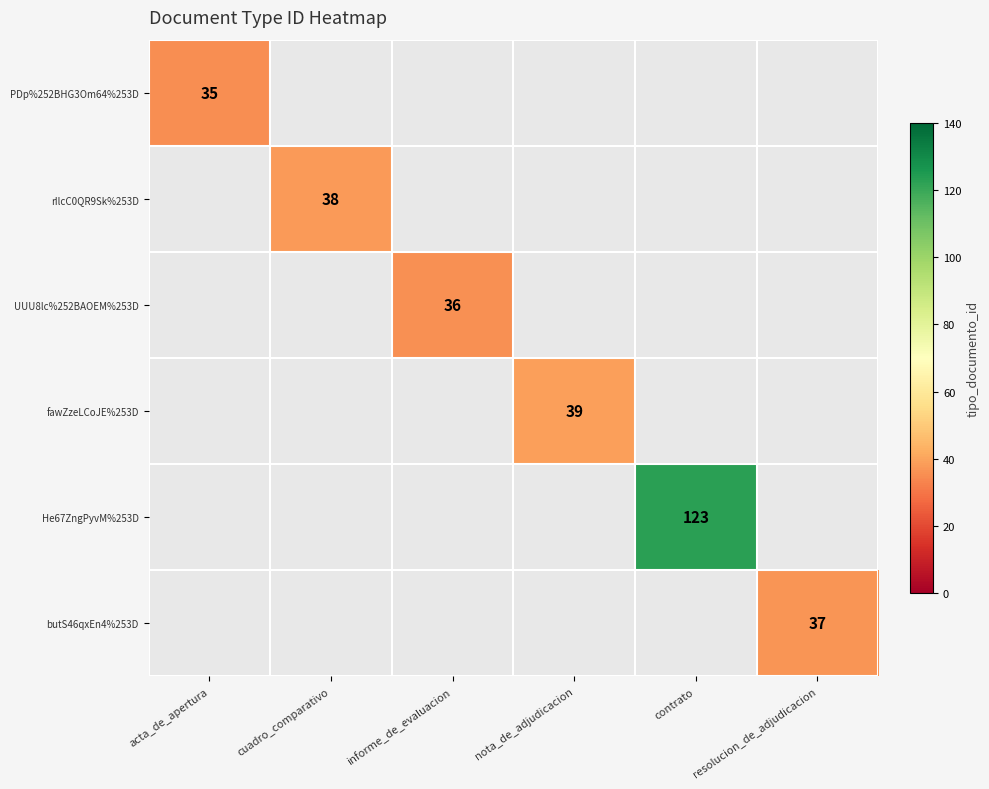

The value of PDp%252BHG3Om64%253D at acta_de_apertura is 21. True or false?

False